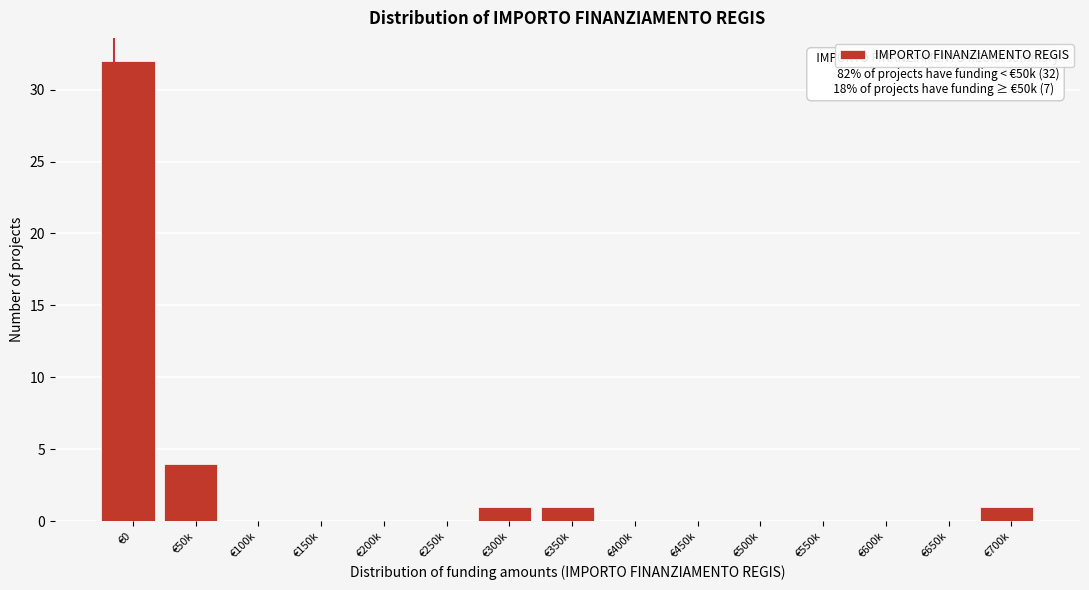

Reading left to right, what are all the values shown in this chart?

€0=32	€50k=4	€100k=0	€150k=0	€200k=0	€250k=0	€300k=1	€350k=1	€400k=0	€450k=0	€500k=0	€550k=0	€600k=0	€650k=0	€700k=1